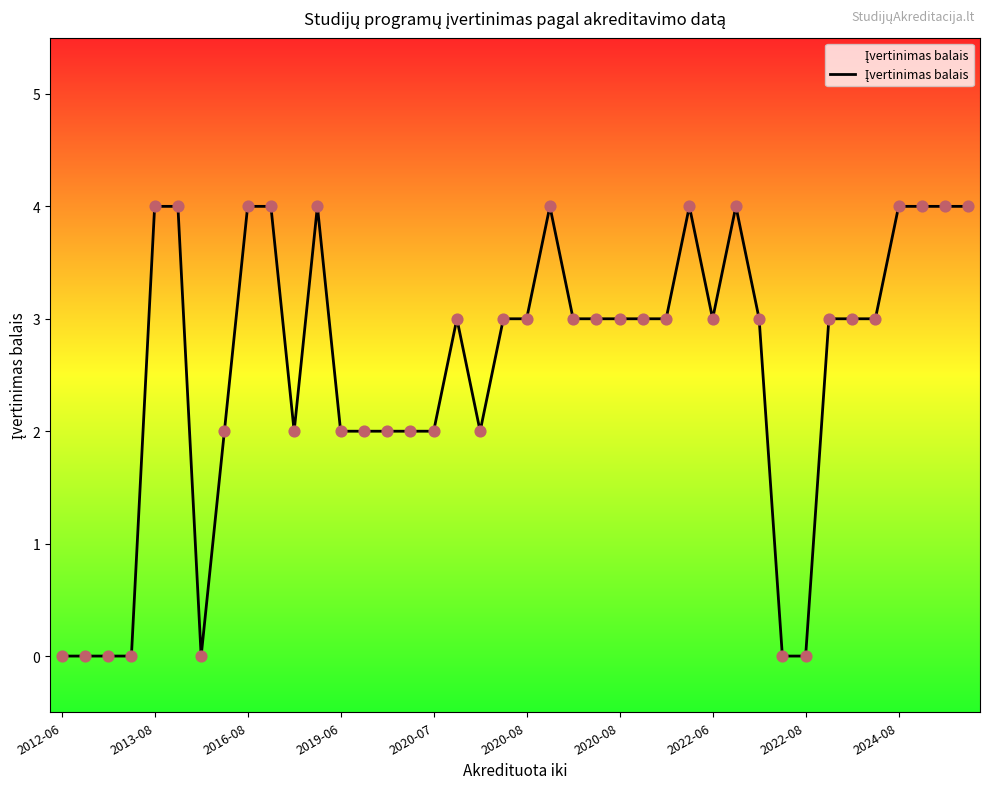

What is the maximum value shown in the chart?

4